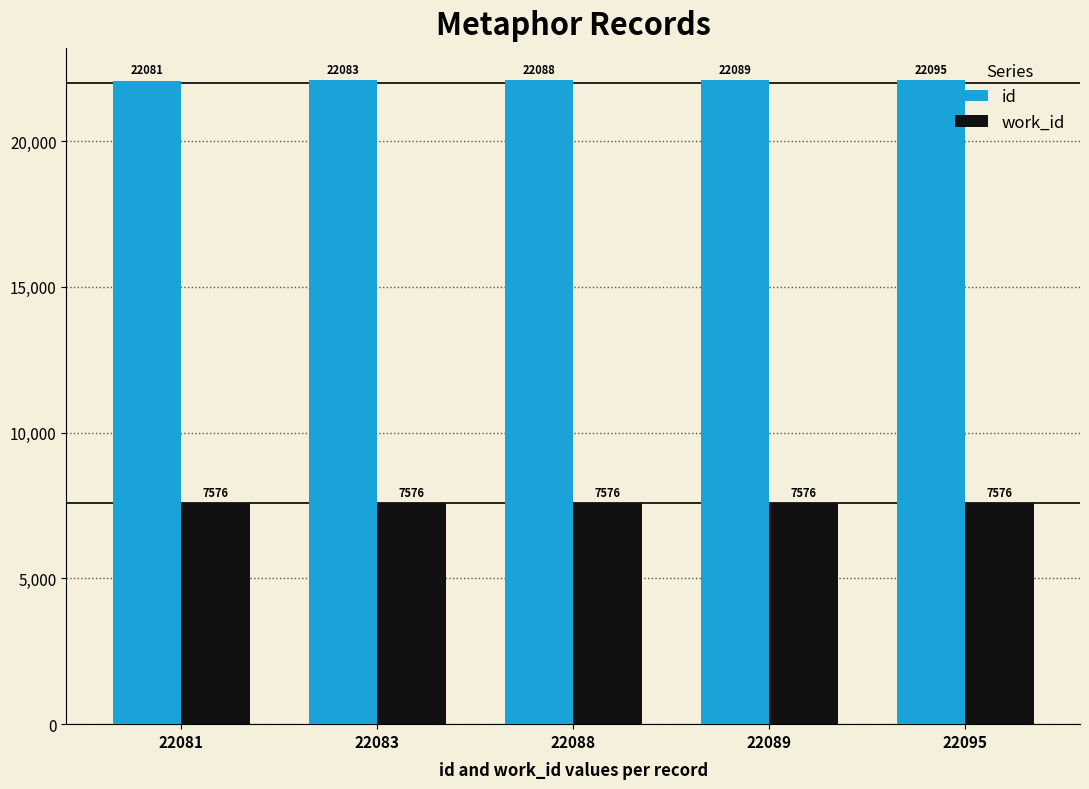

Reading right to left, what are all the values shown in this chart?

id: 22095=22095	22089=22089	22088=22088	22083=22083	22081=22081
work_id: 22095=7576	22089=7576	22088=7576	22083=7576	22081=7576